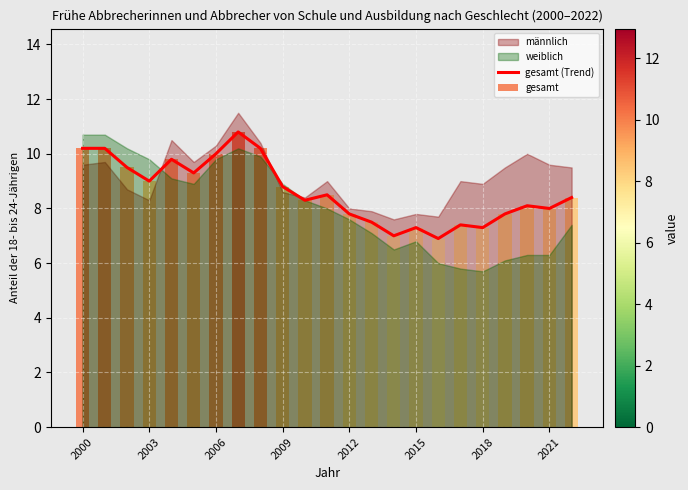

Are the bars horizontal?

No